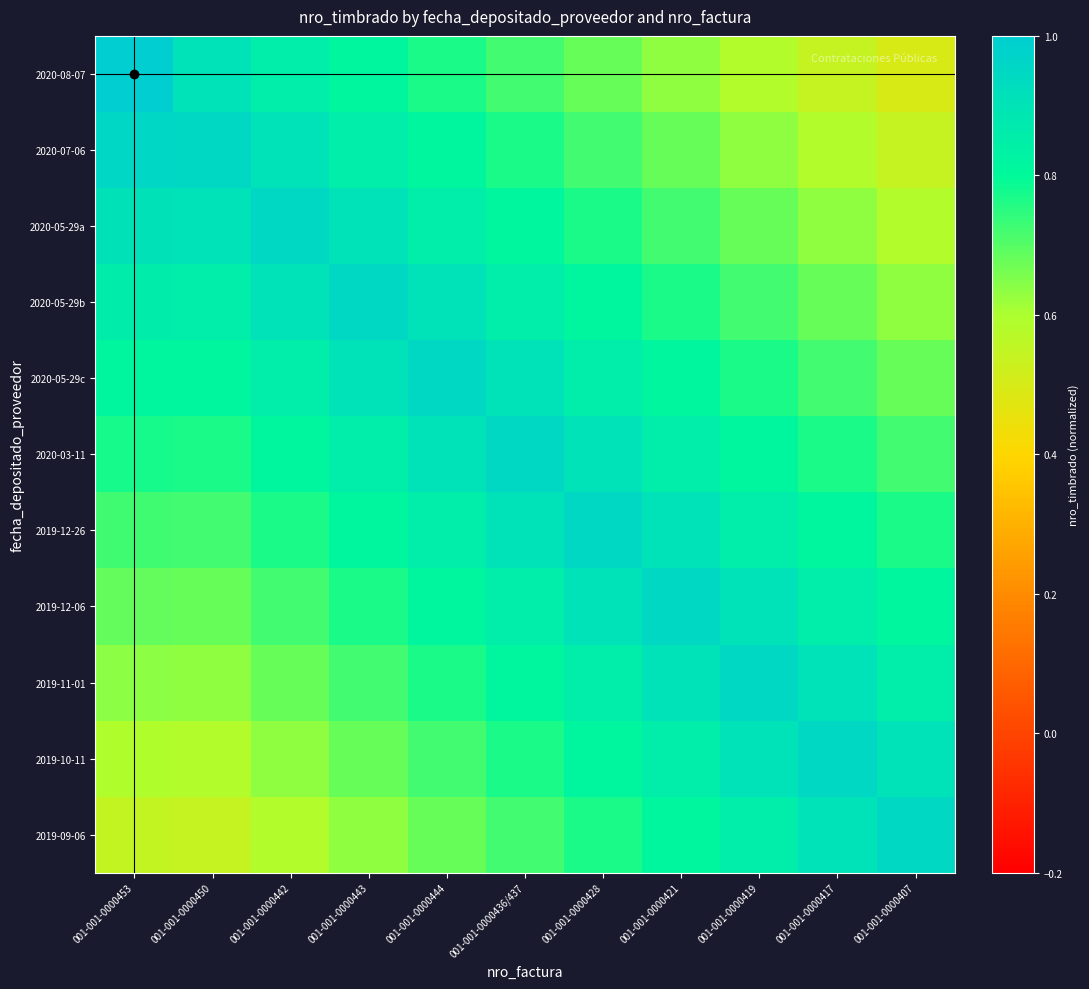

Rank the series at 001-001-0000436/437 from highest to lowest value.

2020-03-11, 2020-05-29c, 2019-12-26, 2020-05-29b, 2019-12-06, 2020-05-29a, 2019-11-01, 2020-07-06, 2019-10-11, 2020-08-07, 2019-09-06